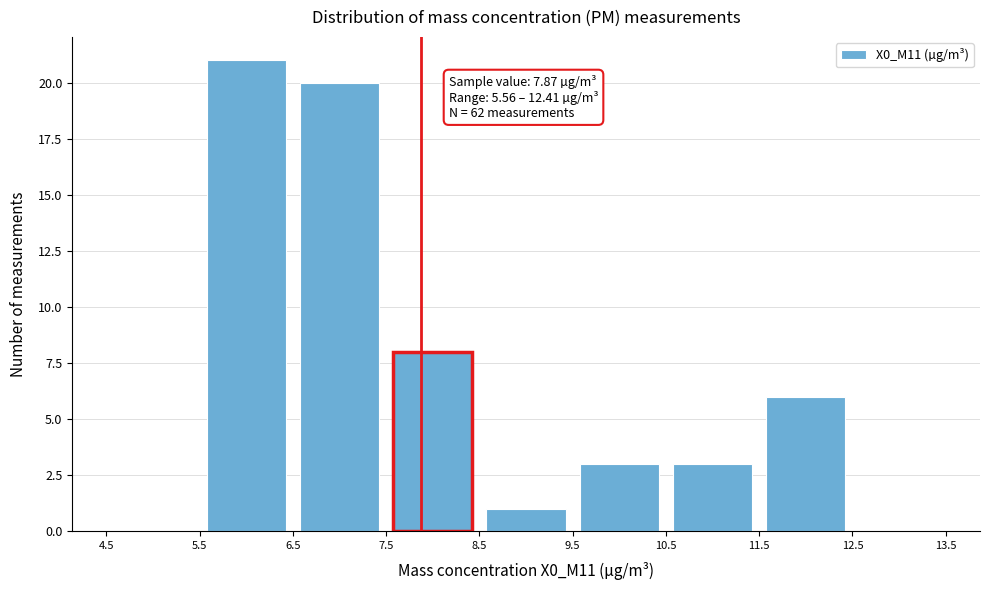

Which range on the x-axis has the tallest bar?

5.5 to 6.5